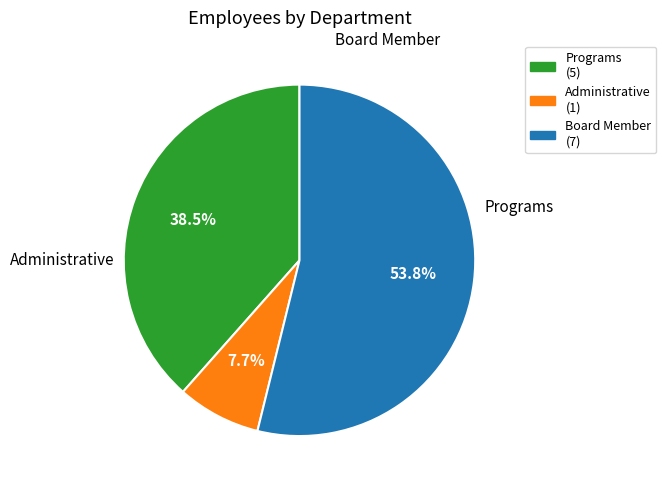

Which category has the smallest portion of the pie?

Administrative